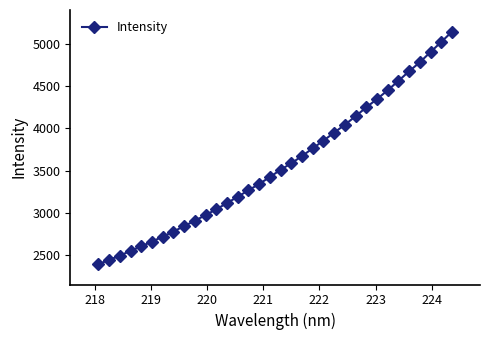

Reading left to right, what are all the values shown in this chart?

2392.8	2444.6	2494.5	2552.0	2605.4	2661.7	2719.5	2779.8	2845.2	2908.4	2975.3	3043.8	3117.4	3192.7	3268.4	3343.7	3425.7	3511.7	3588.5	3674.3	3765.4	3856.5	3951.3	4044.4	4145.7	4250.7	4348.5	4452.6	4563.7	4677.5	4784.1	4905.2	5024.5	5145.2